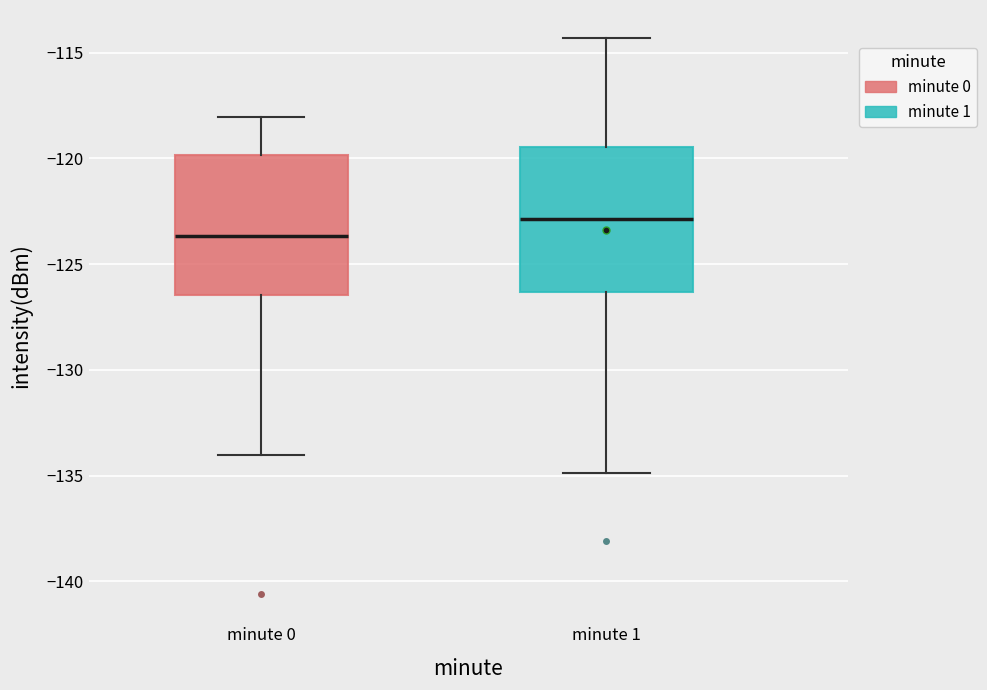

Where is the lower edge of the box for minute 1 on the y-axis? The values are not printed on the chart, so give them approximately, as read against the axis.

-126.5